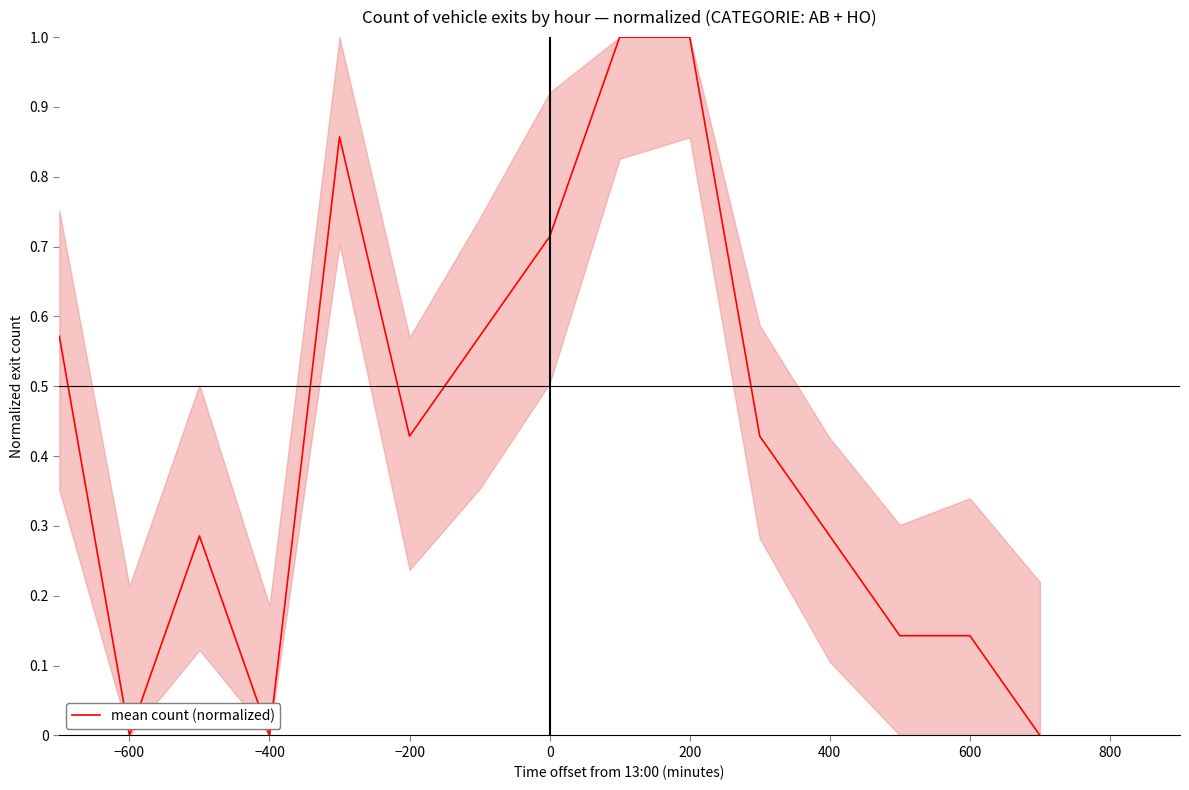

What is the greatest value displayed?

1.0